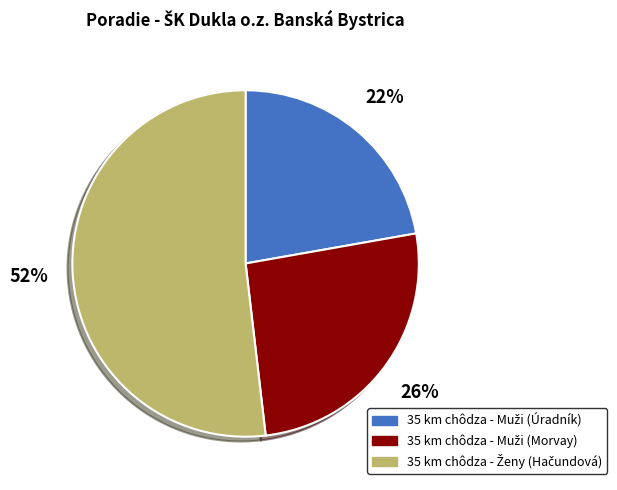

To the nearest percent, what is the difference between the largest and smallest slice percentages?

30%